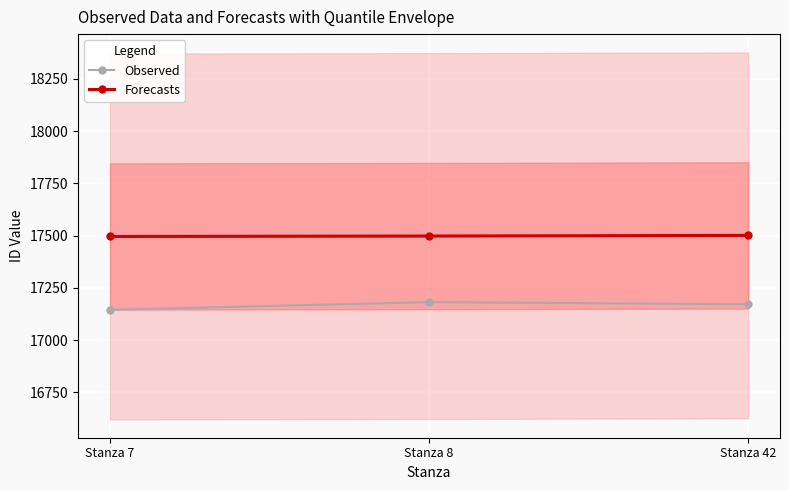

Which series has the largest total across all categories?

Forecasts